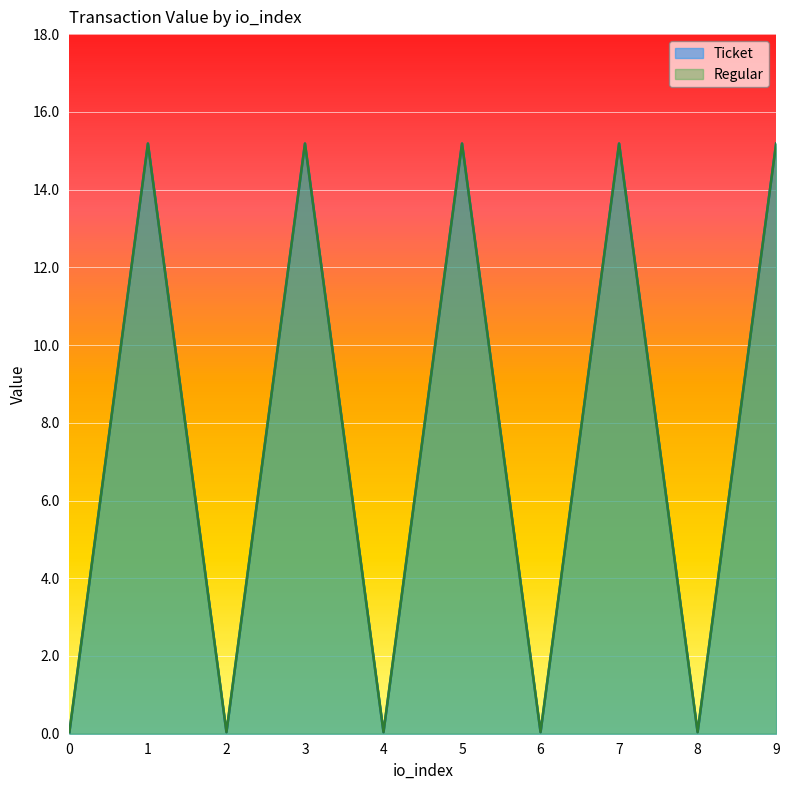

Is the value of Ticket at 0 greater than the value of Regular at 9?

No